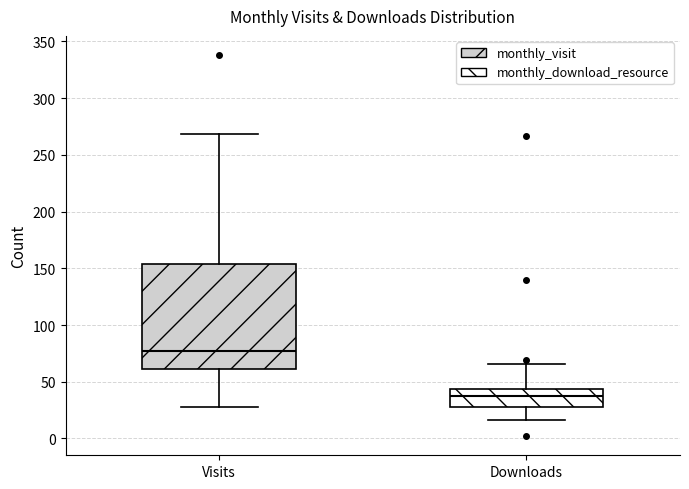

Comparing the boxes themselves (not the whiskers), which one is the tallest?

Visits